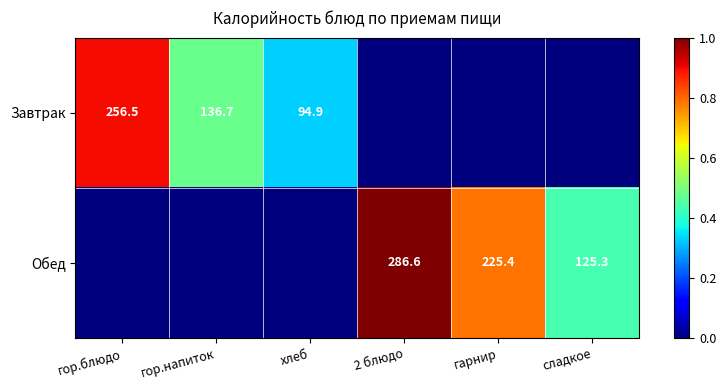

True or false: Обед has a value of 286.6 at 2 блюдо.

True